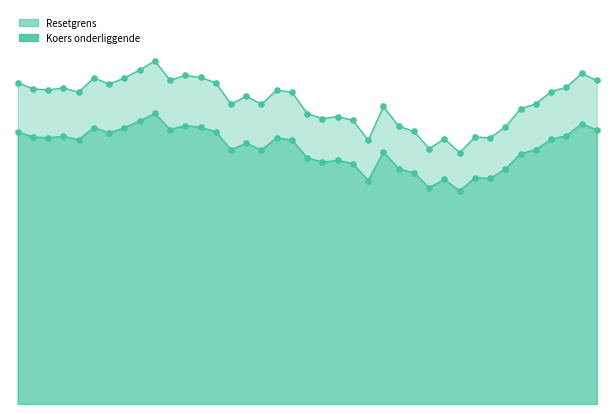

Which series has the largest total across all categories?

Resetgrens